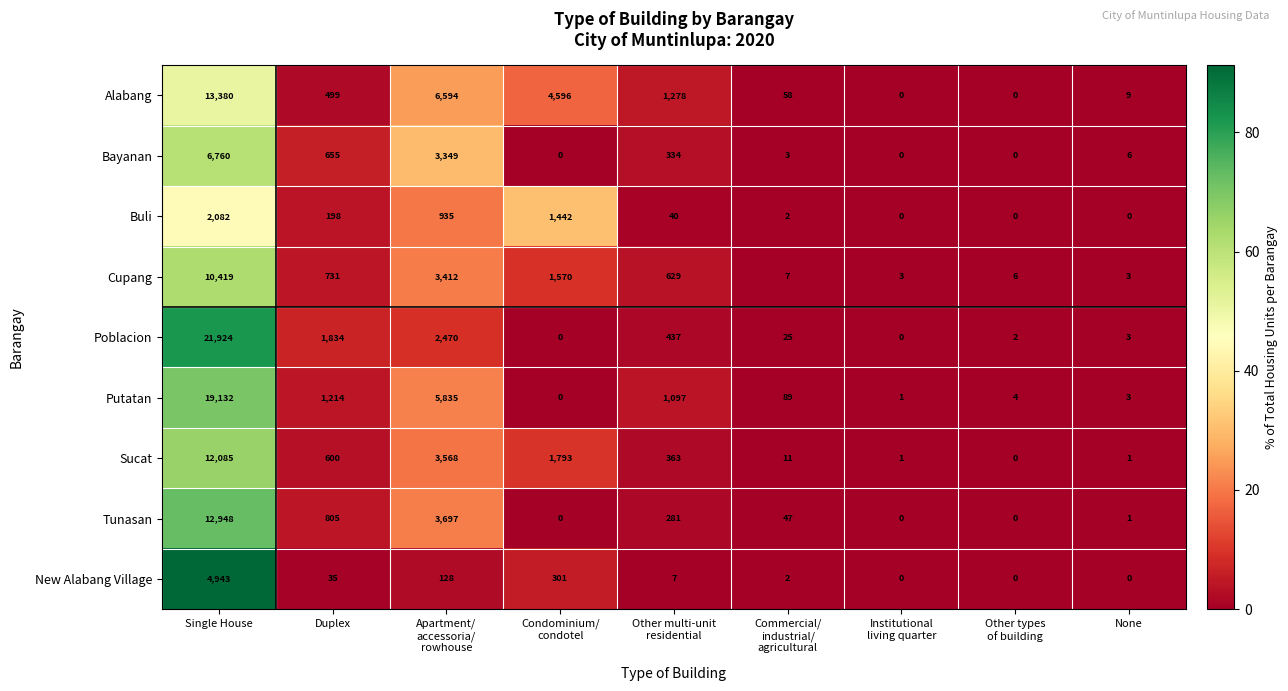

True or false: Bayanan has a value of 1030 at Duplex.

False